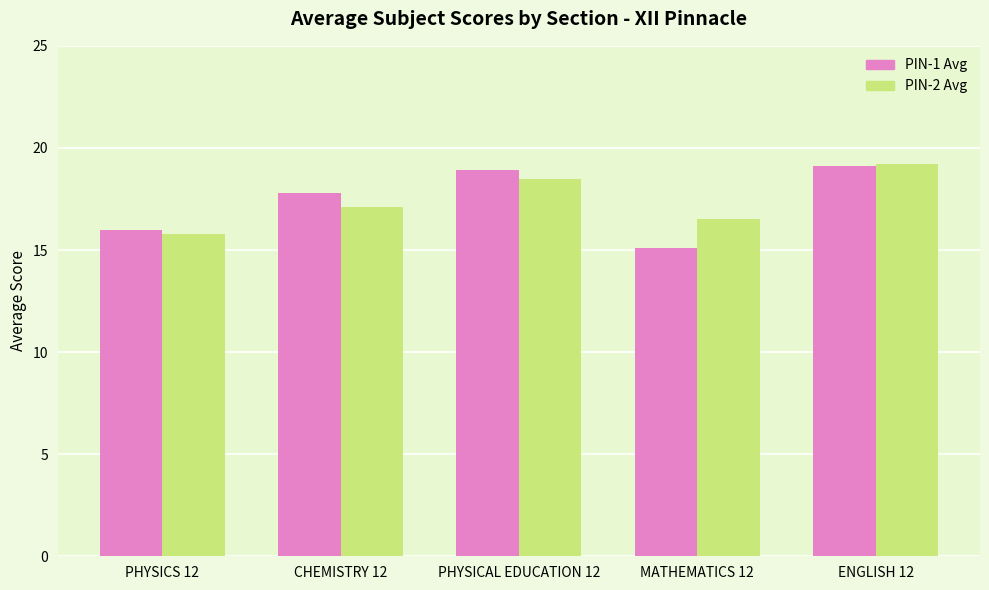

Count the number of categories in the chart.

5